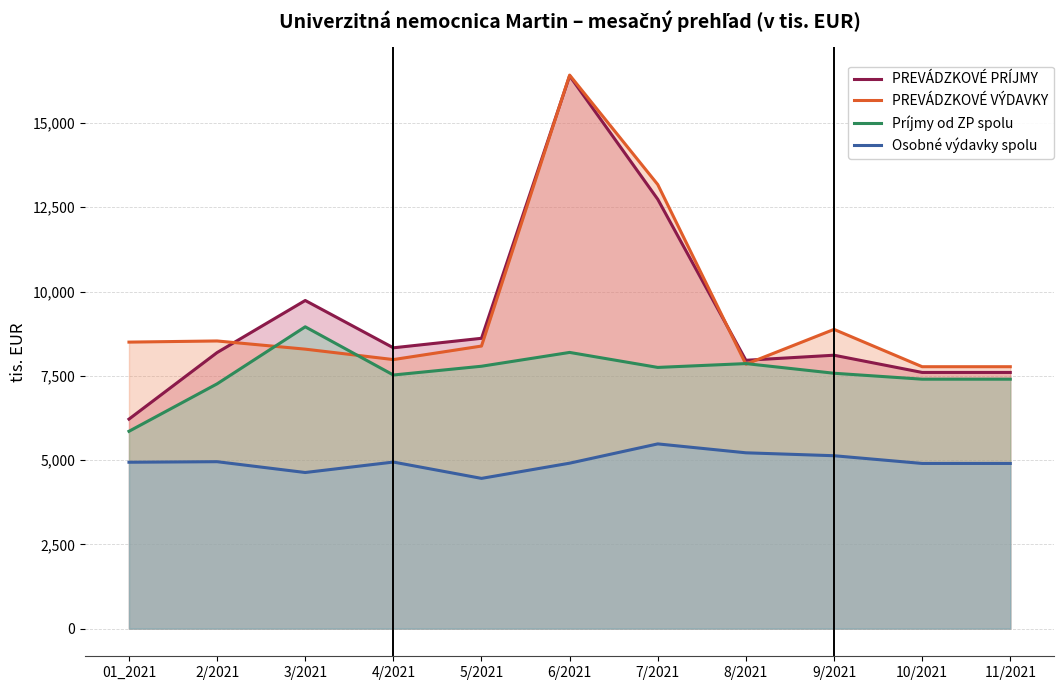

Rank the series by their maximum value, from highest to lowest.

PREVÁDZKOVÉ VÝDAVKY, PREVÁDZKOVÉ PRÍJMY, Príjmy od ZP spolu, Osobné výdavky spolu